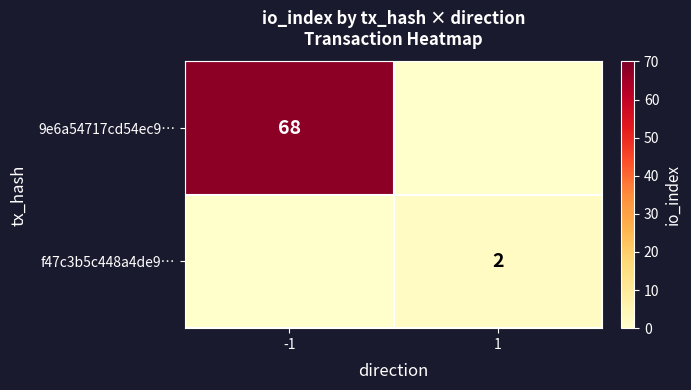

Between -1 and 1, which series saw the biggest shift?

9e6a54717cd54ec9…